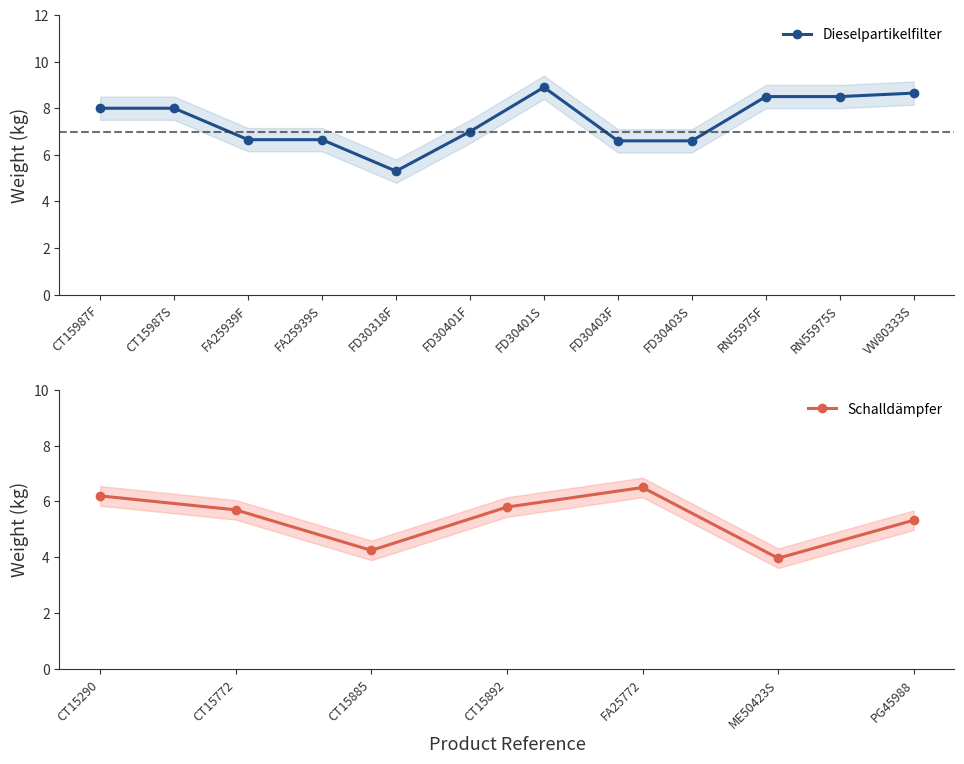

What is the minimum value for Dieselpartikelfilter?

5.3